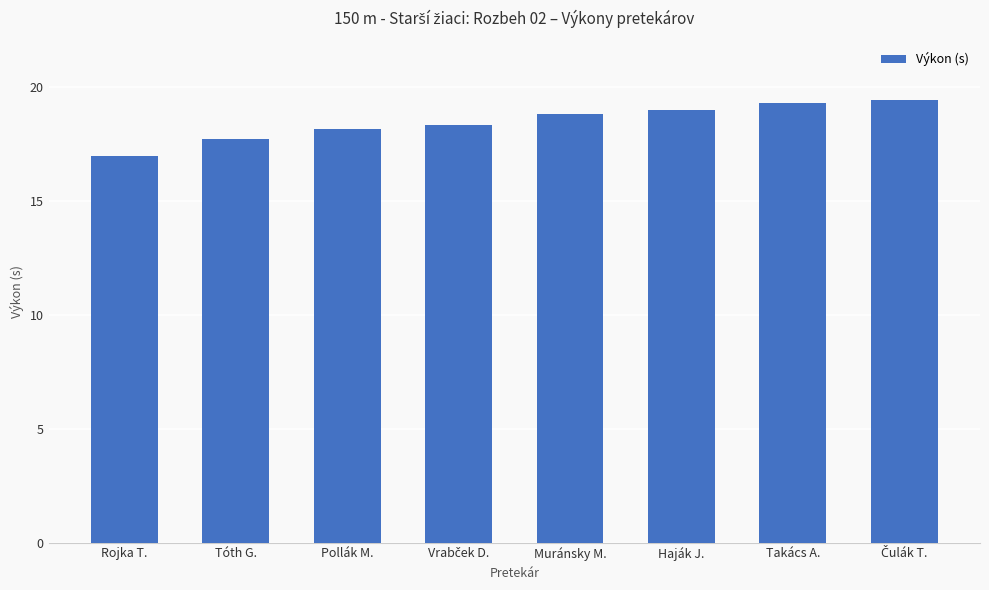

What is the label of the 2nd bar from the left?

Tóth G.